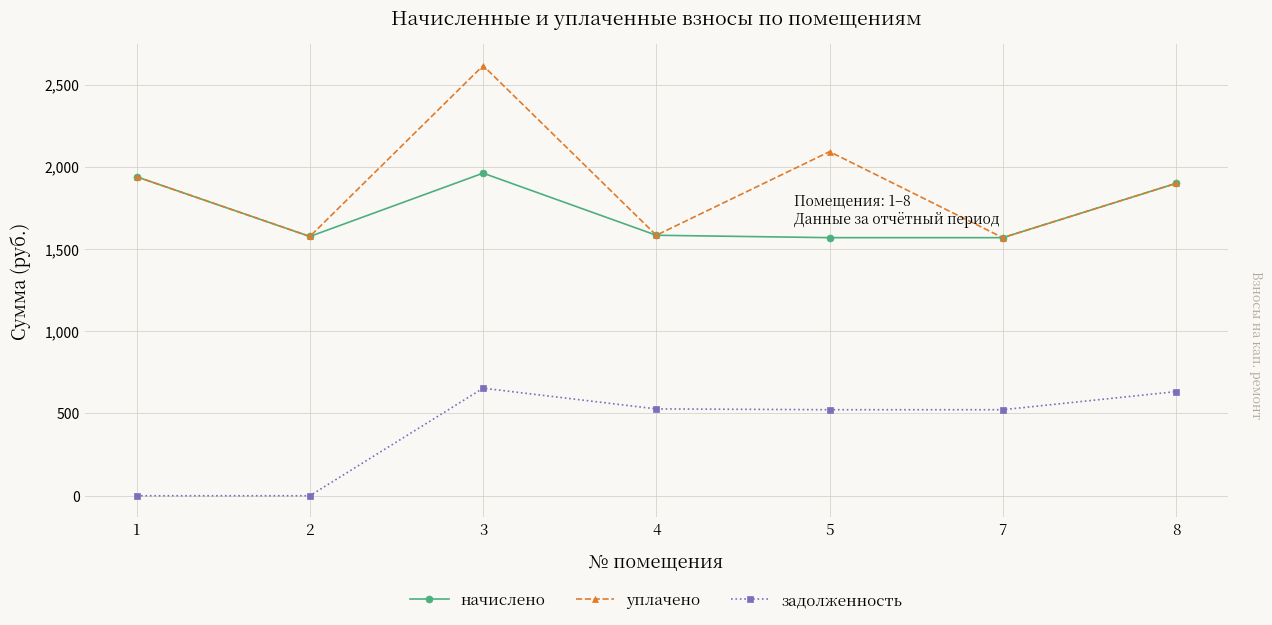

True or false: уплачено has a value of 2092.1 at 5.

True